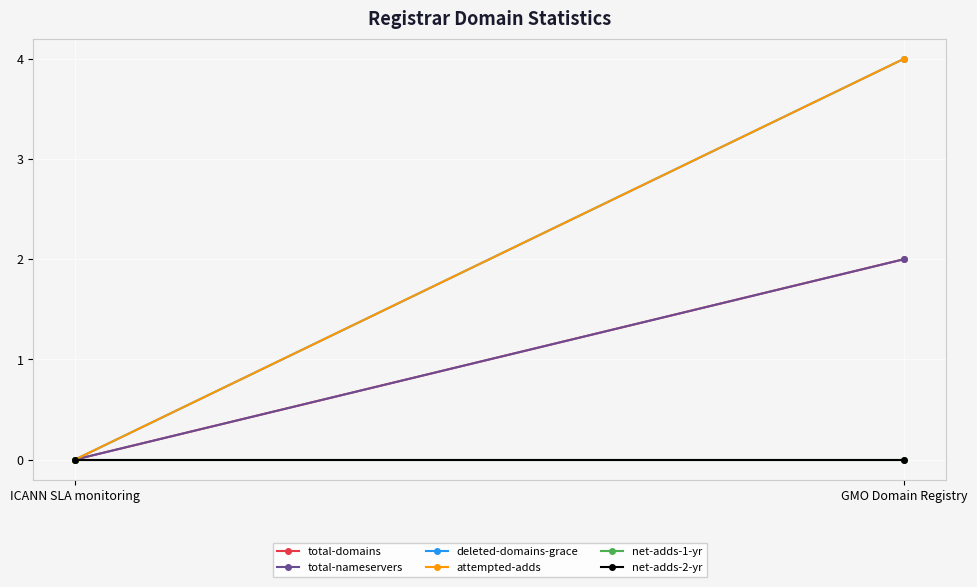

How many values in attempted-adds are above zero?

1